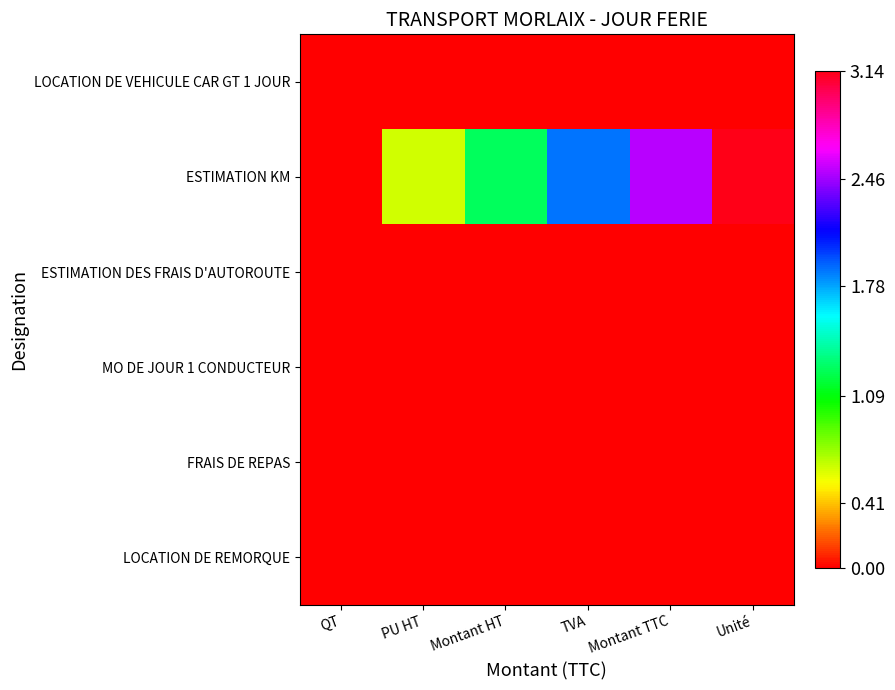

What is the spread (max minus min) of values at Montant HT?

1.3